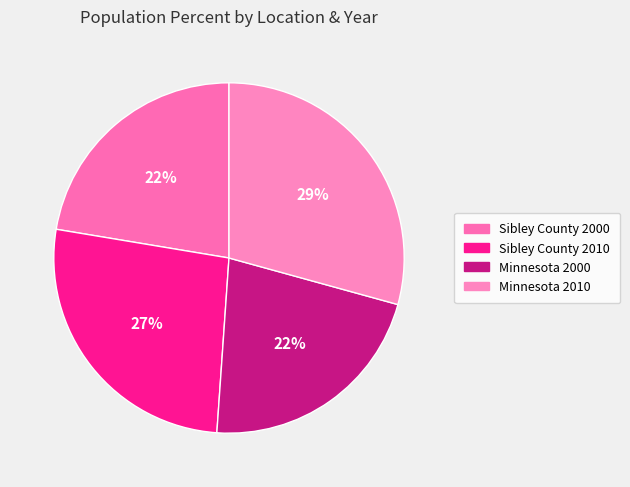

Count the number of slices in the pie.

4